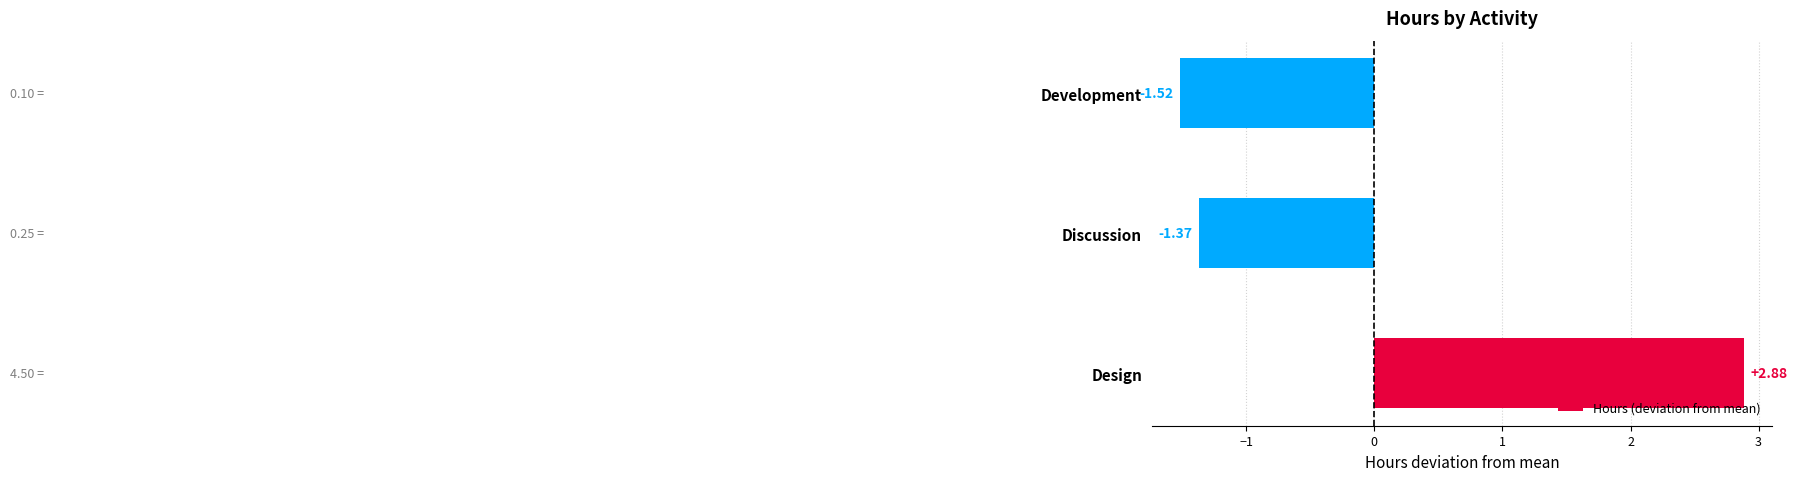

How many values are below -1?

2